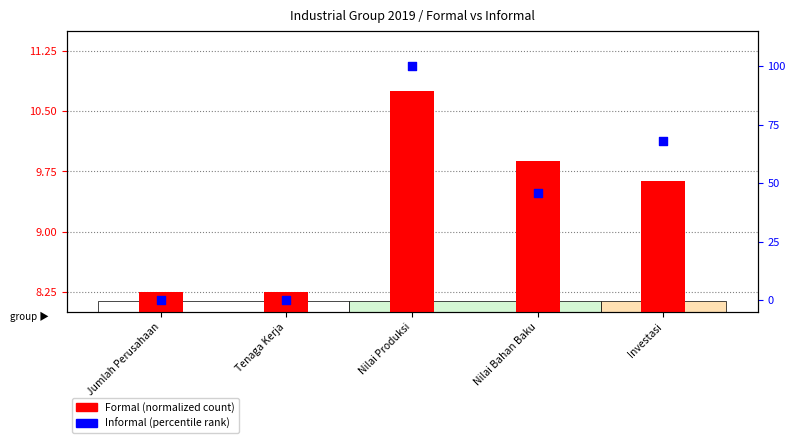

At which category is the sum across all series the highest?

Nilai Produksi